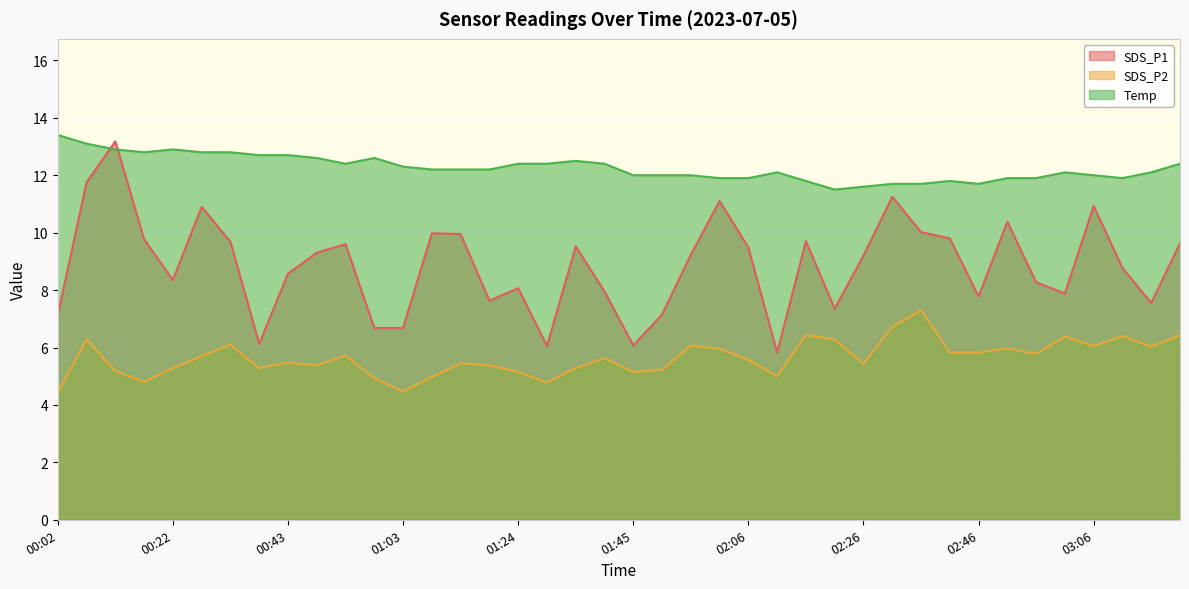

How many data points in SDS_P1 are less than 9?

19